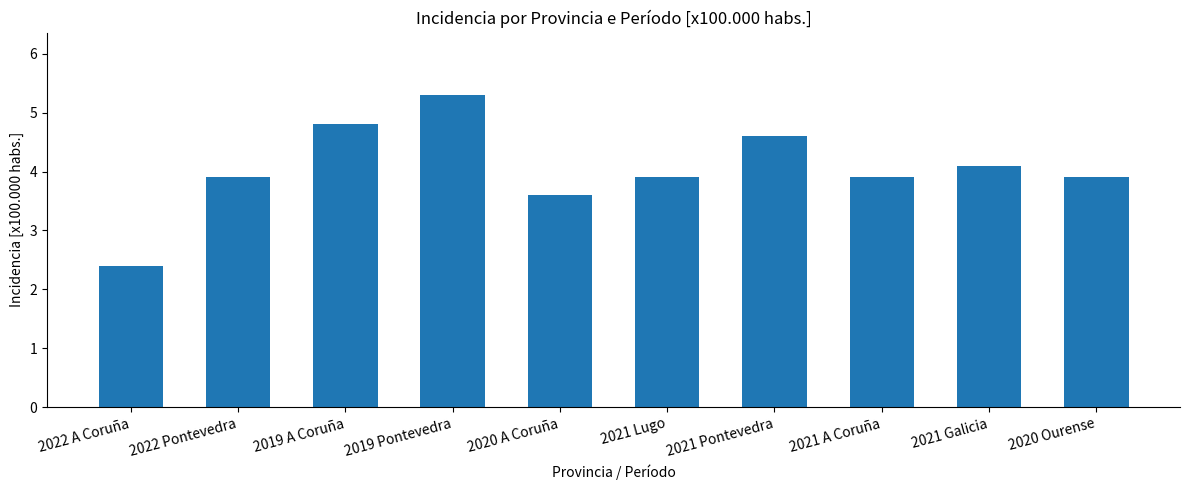

How many series are shown in this chart?

1